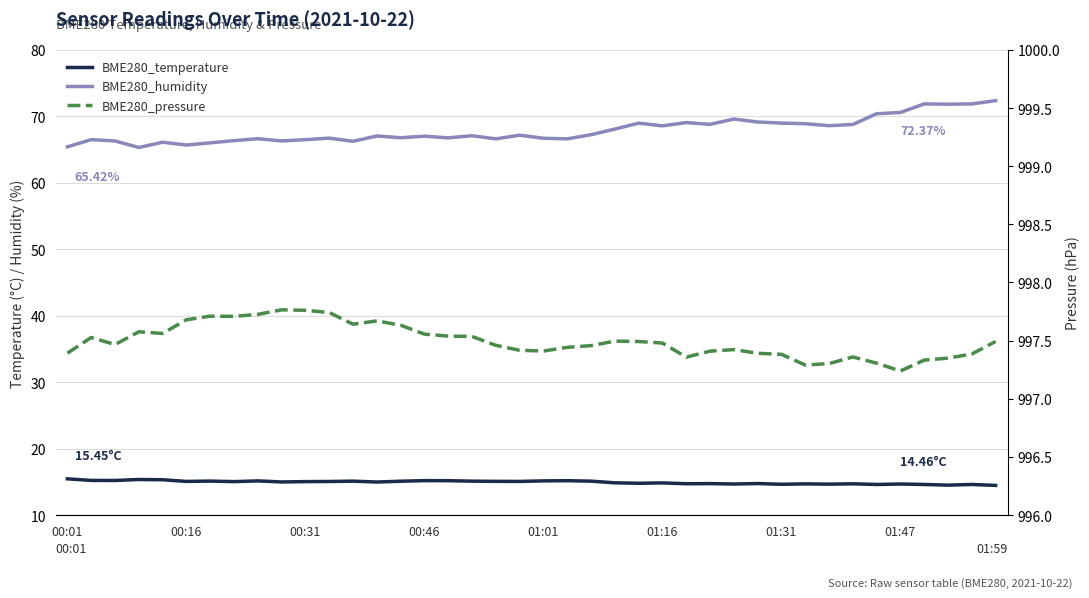

Does the chart display data point markers on the line(s)?

No